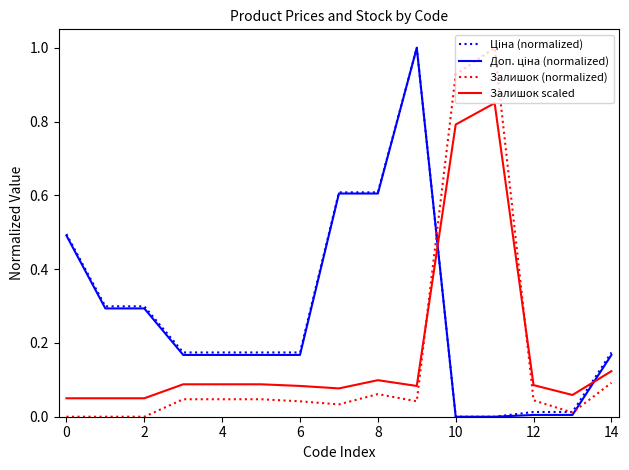

Does the chart have visible grid lines?

No